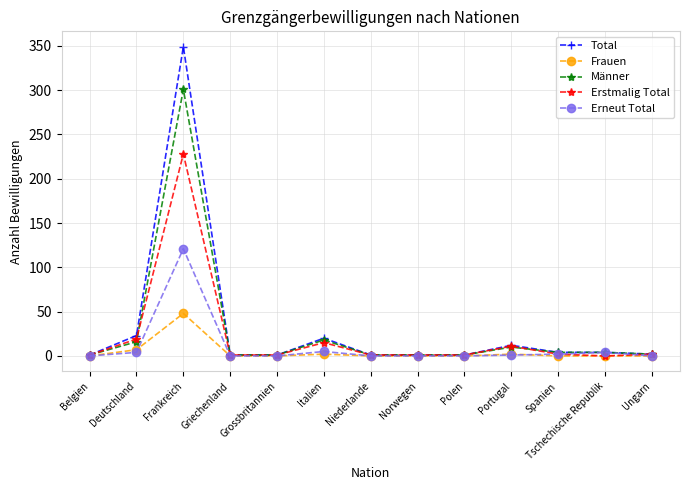

What is the maximum value for Total?

349